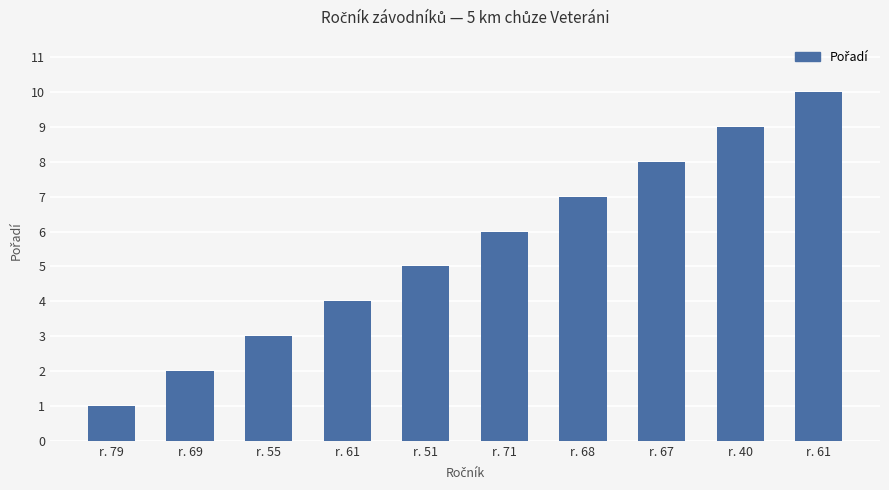

The value at r. 51 is 3. True or false?

False